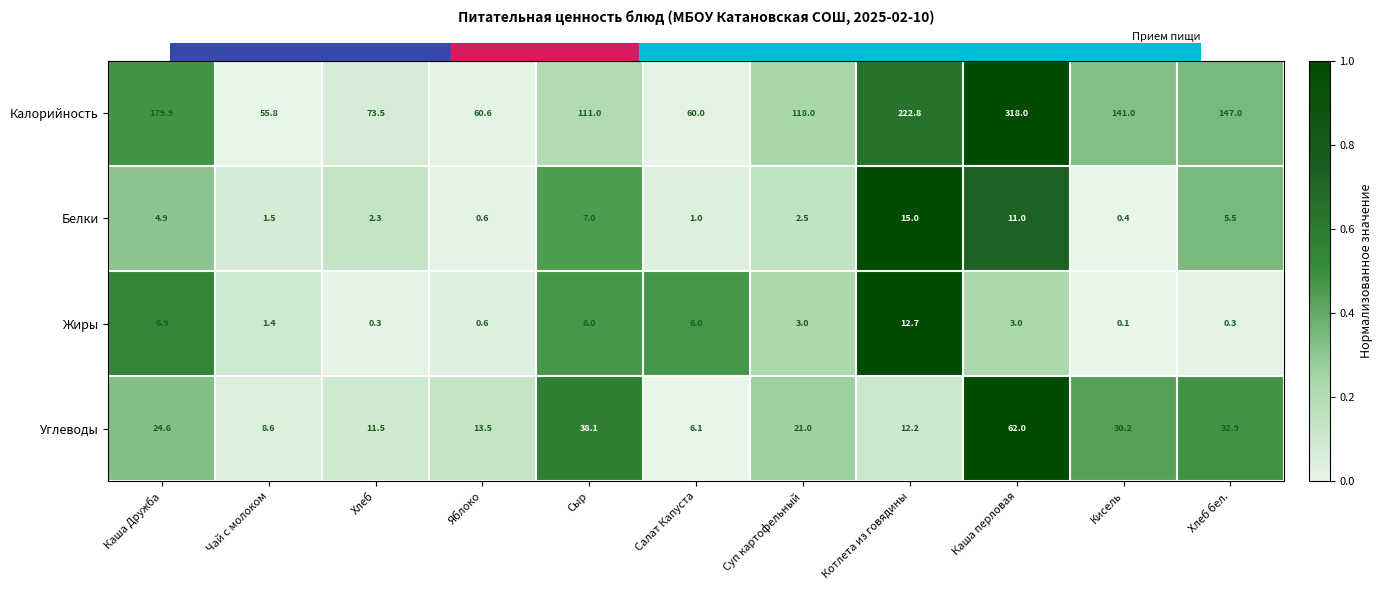

What is the difference between the second highest and second lowest values in the Белки series?

10.4